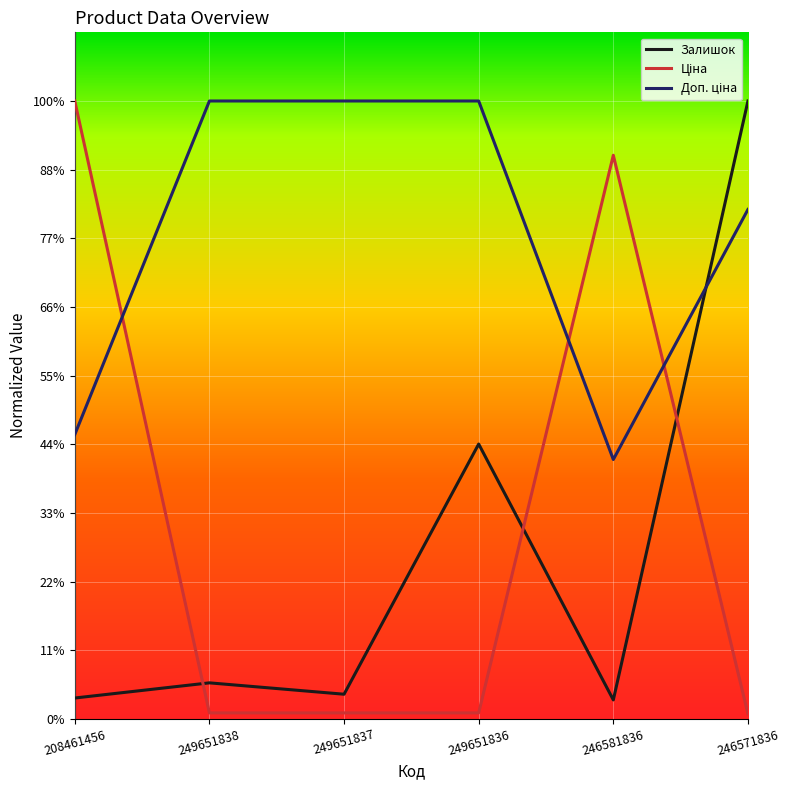

Reading left to right, list all the values displayed in this chart.

Залишок: 208461456=607.4	249651838=1049.1	249651837=717.8	249651836=8006.1	246581836=552.1	246571836=18000.0
Ціна: 208461456=18000.0	249651838=173.9	249651837=173.9	249651836=173.9	246581836=16419.3	246571836=143.3
Доп. ціна: 208461456=8282.4	249651838=18000.0	249651837=18000.0	249651836=18000.0	246581836=7555.0	246571836=14840.0